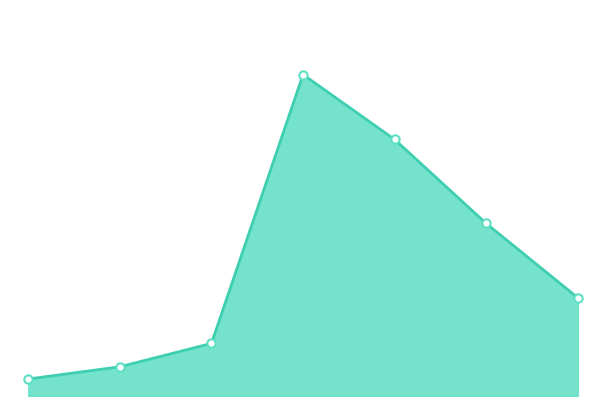

Does the chart have visible grid lines?

No